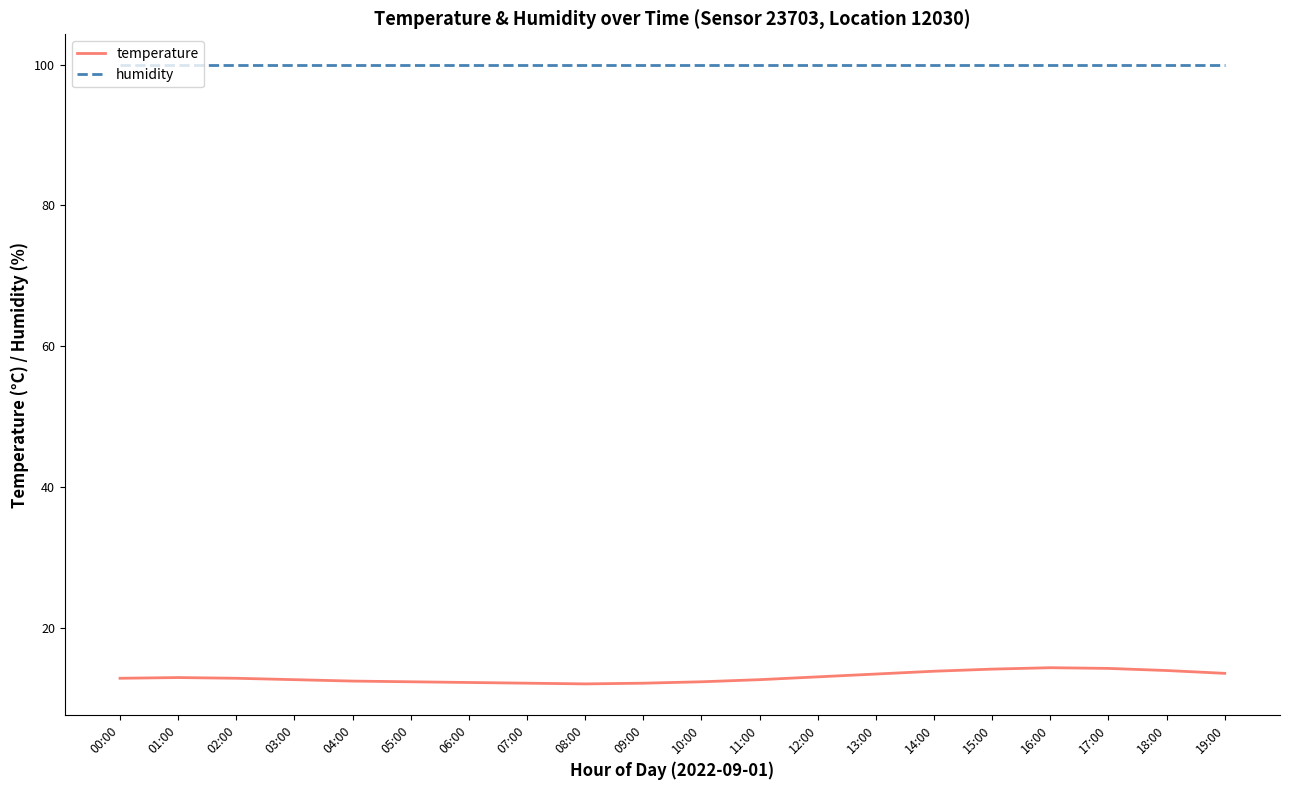

What are all the series names shown in the legend?

temperature, humidity